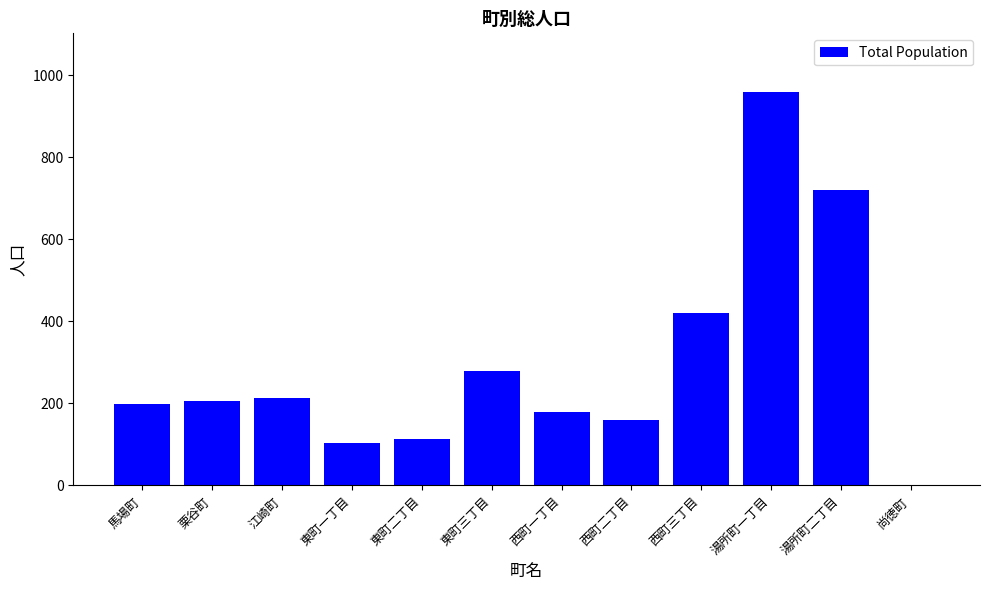

True or false: the data shows 178 at 西町一丁目.

True